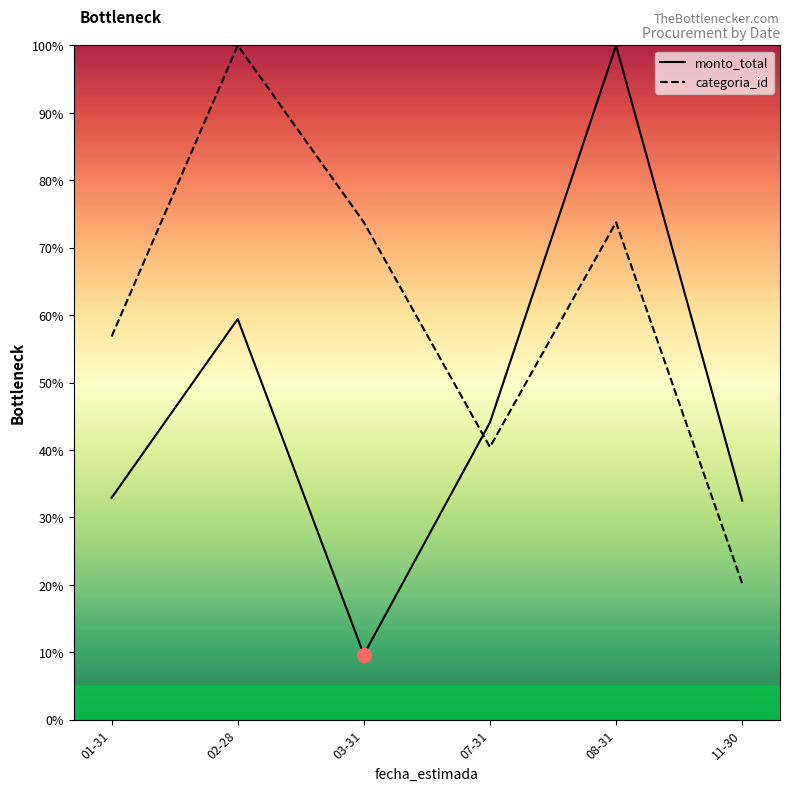

Reading left to right, what are all the values shown in this chart?

monto_total: 32.9	59.4	9.6	44.1	100.0	32.5
categoria_id: 56.8	100.0	73.8	40.4	73.8	20.2